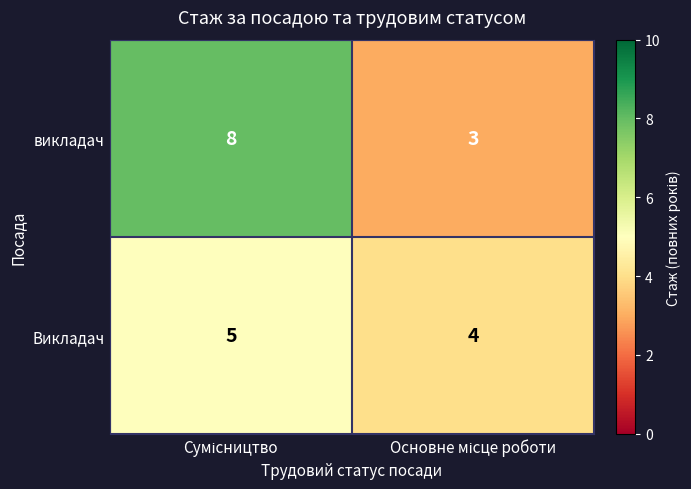

What is the highest value of the Викладач series?

5